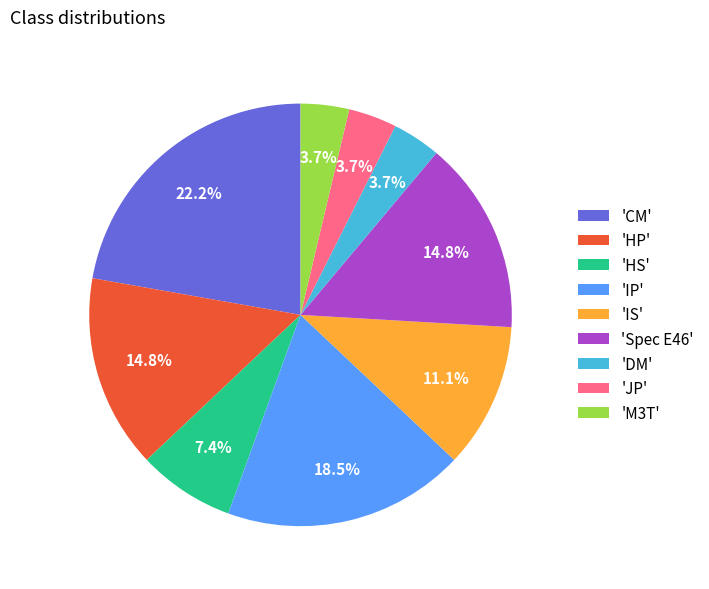

What is the largest slice in the pie chart?

'CM'